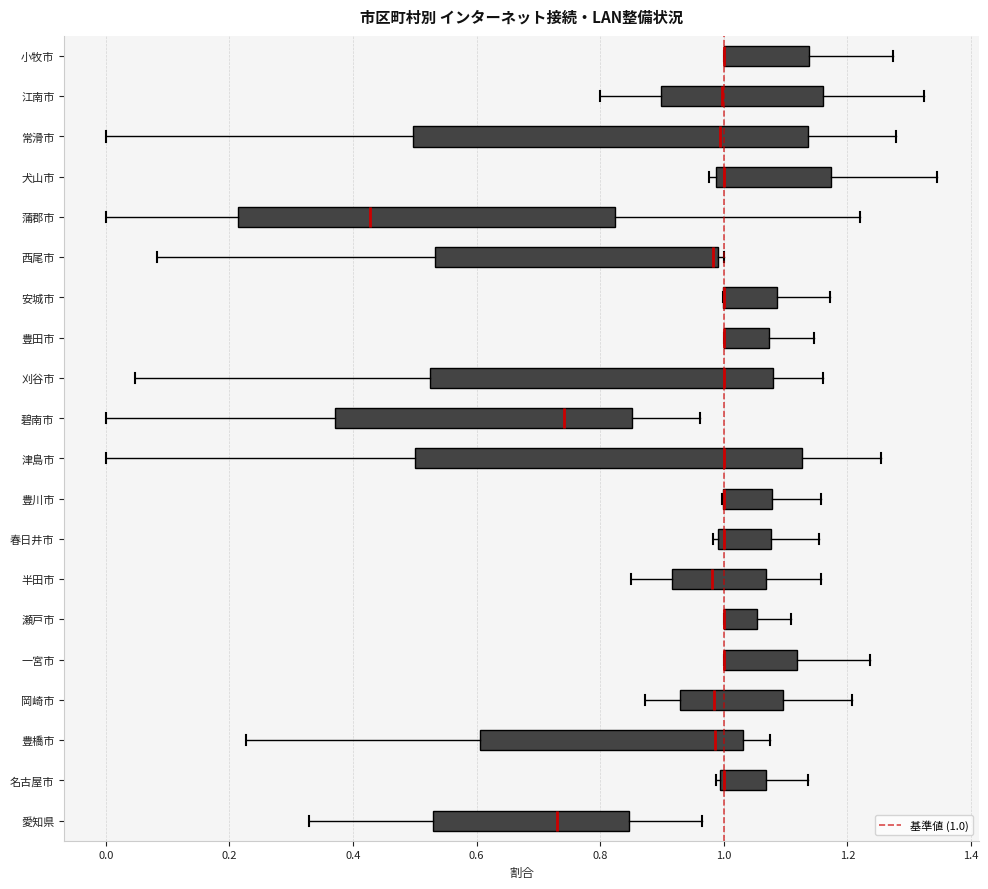

Reading bottom to top, transcribe this box plot: for each box, give where its median line is, the range the box spans, and where its two whiskers end, as read against the x-axis. The values are not printed on the chart, so give them approximately, as read against the axis.

愛知県: median 0.72, box 0.52 to 0.84, whiskers 0.32 to 0.96
名古屋市: median 1.00 (just right of the box's left edge), box 1.00 to 1.06, whiskers 0.98 to 1.14
豊橋市: median 0.98, box 0.60 to 1.04, whiskers 0.22 to 1.08
岡崎市: median 0.98, box 0.92 to 1.10, whiskers 0.88 to 1.20
一宮市: median 1.00 (drawn on the box's left edge), box 1.00 to 1.12, whiskers 1.00 to 1.24
瀬戸市: median 1.00 (drawn on the box's left edge), box 1.00 to 1.06, whiskers 1.00 to 1.10
半田市: median 0.98, box 0.92 to 1.06, whiskers 0.86 to 1.16
春日井市: median 1.00 (just right of the box's left edge), box 1.00 to 1.08, whiskers 0.98 to 1.16
豊川市: median 1.00 (drawn on the box's left edge), box 1.00 to 1.08, whiskers 1.00 to 1.16
津島市: median 1.00, box 0.50 to 1.12, whiskers 0.00 to 1.26
碧南市: median 0.74, box 0.38 to 0.86, whiskers 0.00 to 0.96
刈谷市: median 1.00, box 0.52 to 1.08, whiskers 0.04 to 1.16
豊田市: median 1.00 (drawn on the box's left edge), box 1.00 to 1.08, whiskers 1.00 to 1.14
安城市: median 1.00 (drawn on the box's left edge), box 1.00 to 1.08, whiskers 1.00 to 1.18
西尾市: median 0.98, box 0.54 to 1.00, whiskers 0.08 to 1.00 (just right of the box's right edge)
蒲郡市: median 0.42, box 0.22 to 0.82, whiskers 0.00 to 1.22
犬山市: median 1.00, box 0.98 to 1.18, whiskers 0.98 (just left of the box's left edge) to 1.34
常滑市: median 1.00, box 0.50 to 1.14, whiskers 0.00 to 1.28
江南市: median 1.00, box 0.90 to 1.16, whiskers 0.80 to 1.32
小牧市: median 1.00 (drawn on the box's left edge), box 1.00 to 1.14, whiskers 1.00 to 1.28